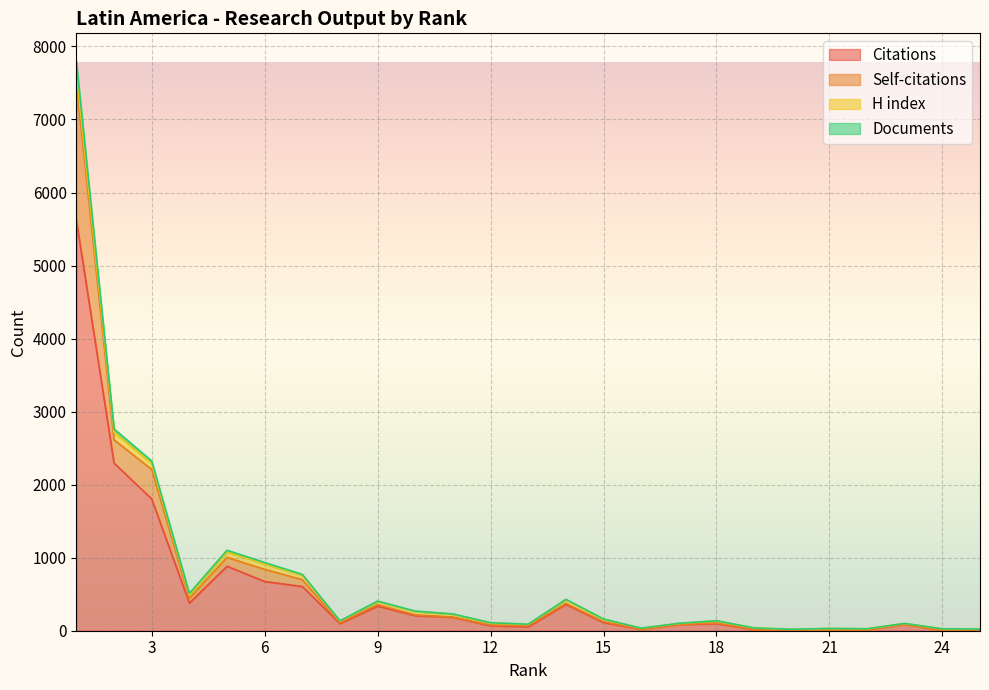

What is the value of the Self-citations point at the 16th from the left?

22